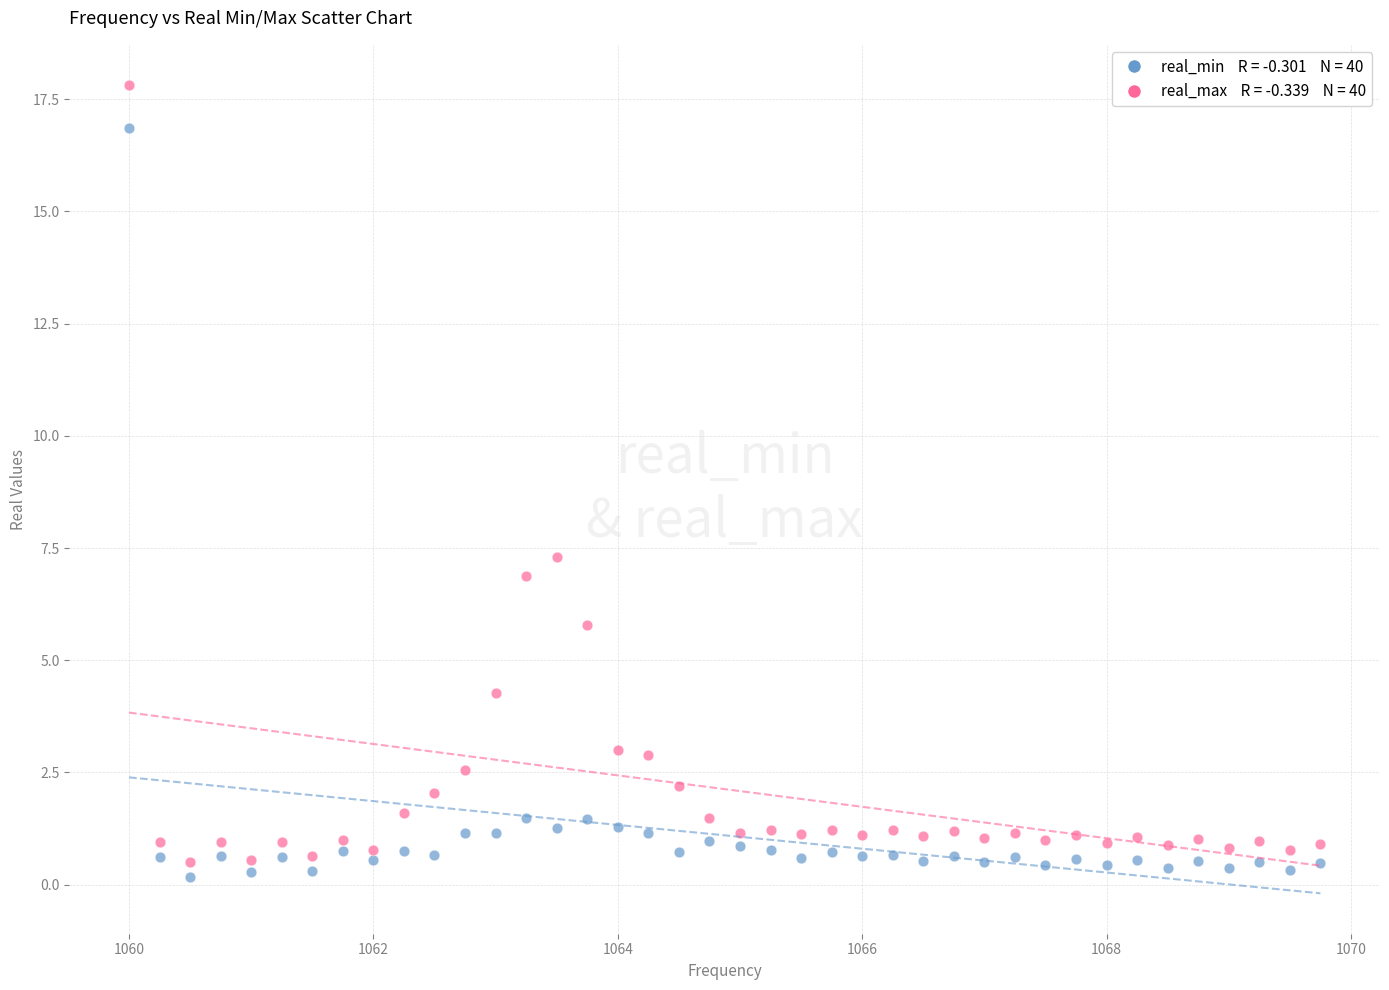

Across all data points, what is the range of X values (max minus min)?

9.8